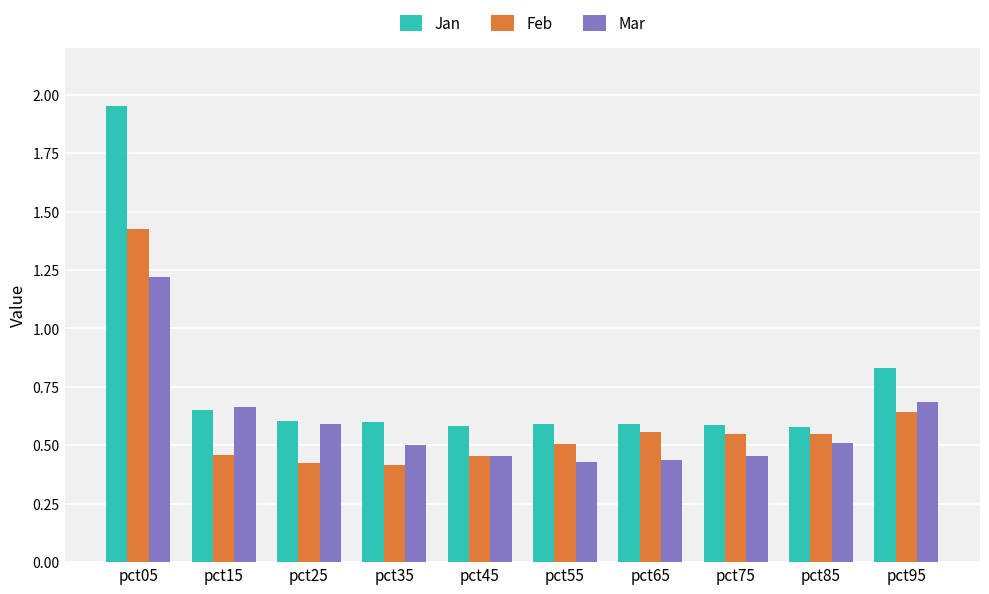

Which series has the largest total across all categories?

Jan